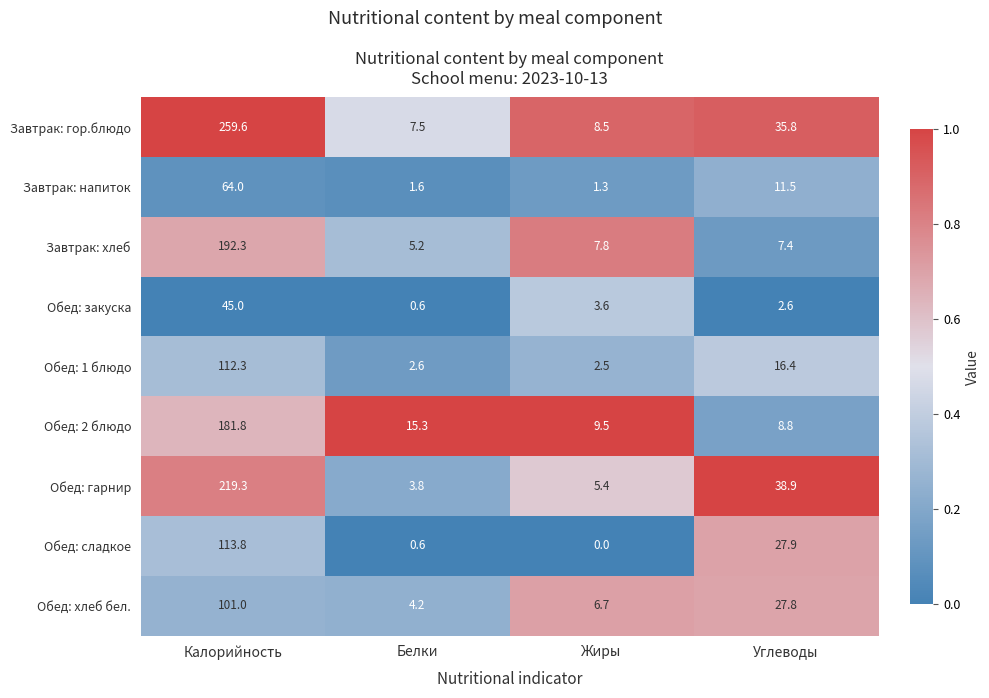

How many series are shown in this chart?

9